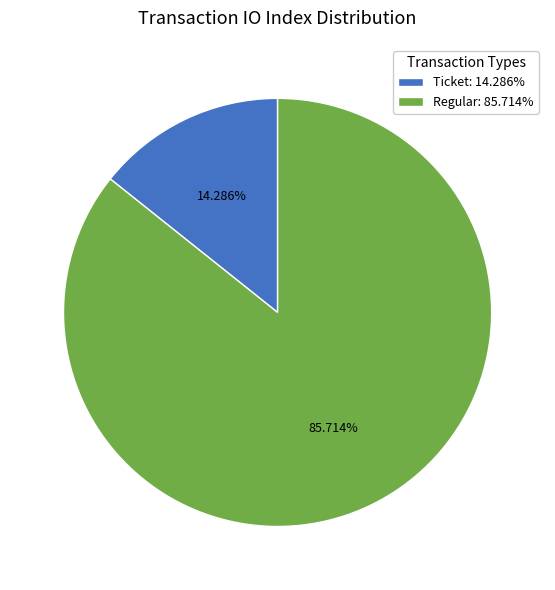

Between Ticket: 14.286% and Regular: 85.714%, which is larger?

Regular: 85.714%